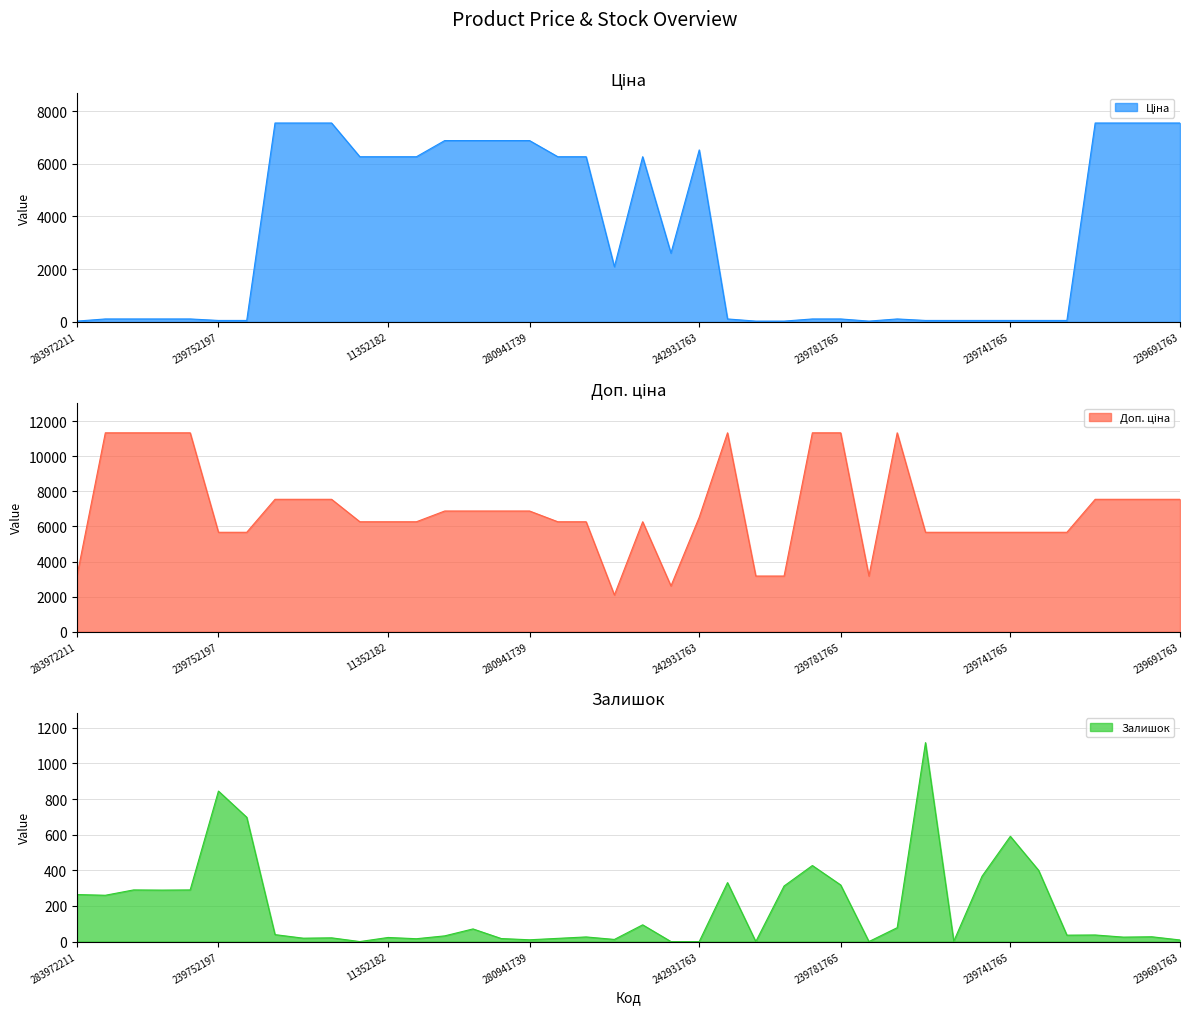

Reading left to right, transcribe all the data shown in this chart.

Ціна: 283972211=32.0	247132181=113.3	247132180=113.3	239792197=113.3	239792196=113.3	239752197=56.7	239752196=56.7	284392211=7545.9	247052181=7545.9	247052180=7545.9	11352184=6266.7	11352182=6266.7	11352151=6266.7	280941901=6879.5	280941856=6879.5	280941824=6879.5	280941739=6879.5	11352036=6266.7	11352034=6266.7	11351861=2094.3	11352029=6266.7	242931766=2610.0	242931763=6525.0	239791769=113.3	239791768=31.7	239781767=31.7	239781766=113.3	239781765=113.3	239781764=31.7	239781763=113.3	239751769=56.7	239741767=56.7	239741766=56.7	239741765=56.7	239741764=56.7	239741763=56.7	239691766=7545.9	239691765=7545.9	239691764=7545.9	239691763=7545.9
Доп. ціна: 283972211=3205.0	247132181=11334.0	247132180=11334.0	239792197=11334.0	239792196=11334.0	239752197=5667.0	239752196=5667.0	284392211=7545.9	247052181=7545.9	247052180=7545.9	11352184=6266.7	11352182=6266.7	11352151=6266.7	280941901=6879.5	280941856=6879.5	280941824=6879.5	280941739=6879.5	11352036=6266.7	11352034=6266.7	11351861=2094.0	11352029=6266.7	242931766=2610.0	242931763=6525.0	239791769=11334.0	239791768=3174.0	239781767=3174.0	239781766=11334.0	239781765=11334.0	239781764=3174.0	239781763=11334.0	239751769=5667.0	239741767=5667.0	239741766=5667.0	239741765=5667.0	239741764=5667.0	239741763=5667.0	239691766=7545.9	239691765=7545.9	239691764=7545.9	239691763=7545.9
Залишок: 283972211=264.0	247132181=260.0	247132180=290.0	239792197=289.0	239792196=290.0	239752197=845.0	239752196=698.0	284392211=39.0	247052181=19.0	247052180=21.0	11352184=0.0	11352182=23.0	11352151=16.0	280941901=32.0	280941856=71.0	280941824=17.0	280941739=10.0	11352036=18.0	11352034=26.0	11351861=12.0	11352029=94.0	242931766=0.0	242931763=0.0	239791769=331.0	239791768=0.0	239781767=312.0	239781766=427.0	239781765=318.0	239781764=0.0	239781763=78.0	239751769=1117.0	239741767=2.0	239741766=367.0	239741765=591.0	239741764=400.0	239741763=36.0	239691766=37.0	239691765=25.0	239691764=27.0	239691763=9.0